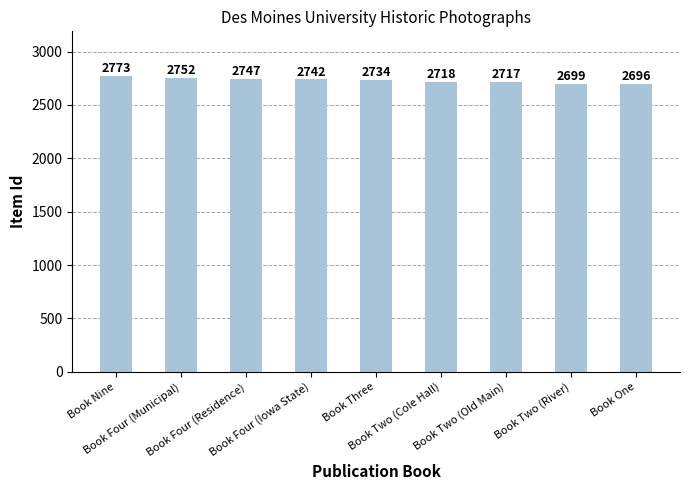

Are the bars horizontal?

No